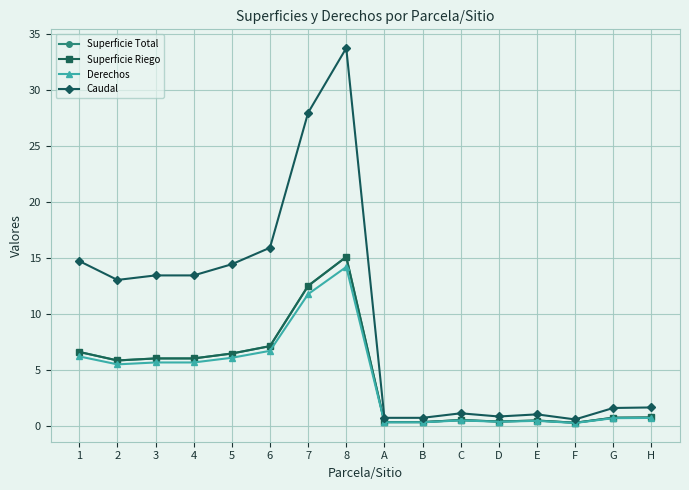

At which label does Derechos first exceed 5?

1